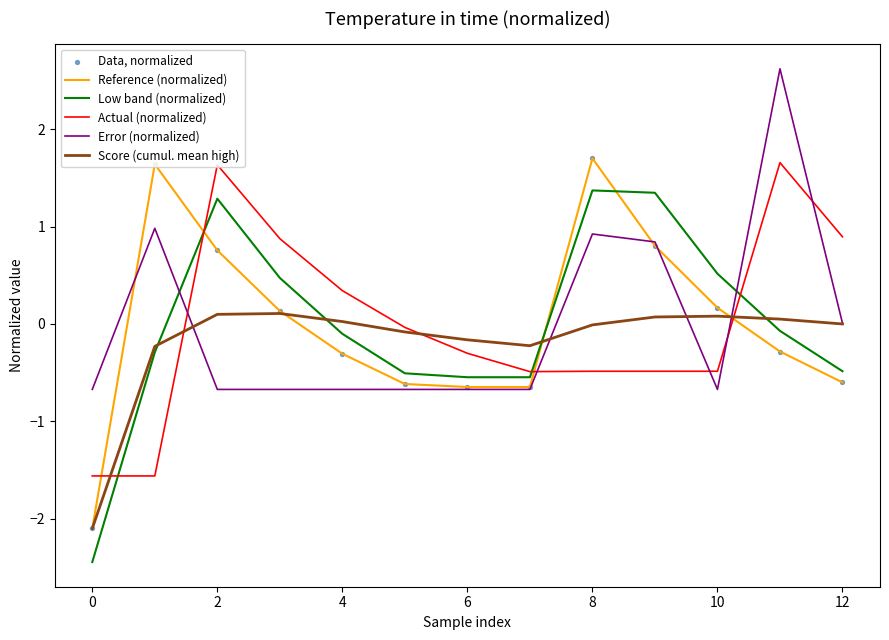

What is the minimum value shown in the chart?

-2.4